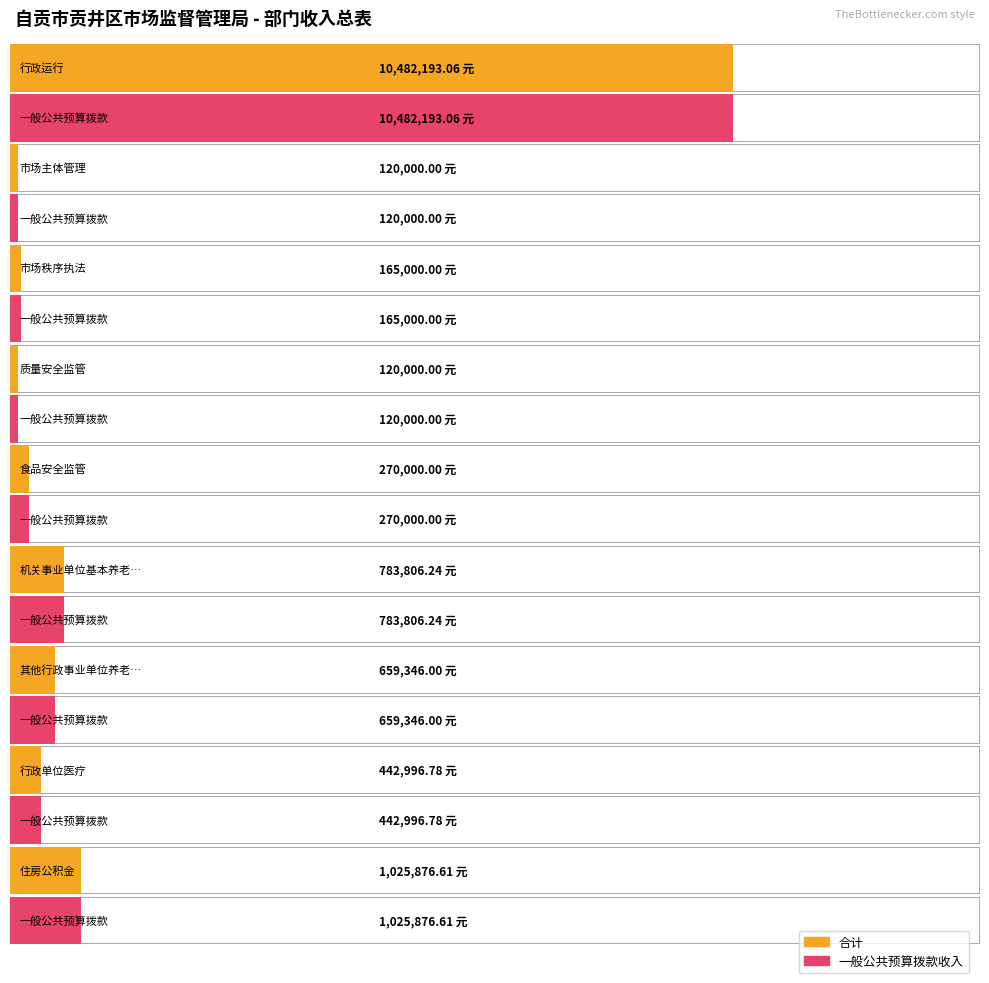

What is the difference between the 合计 values at 行政单位医疗 and 其他行政事业单位养老支出?

216349.2